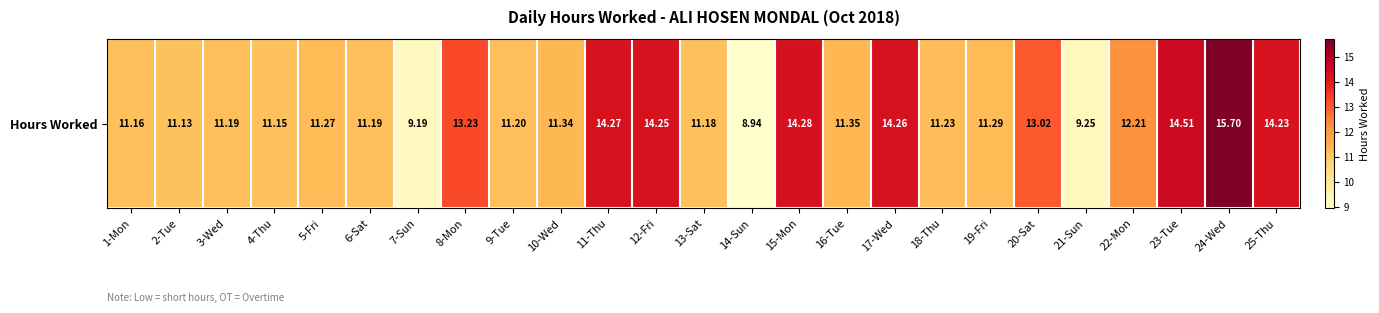

What is the change in value from 8-Mon to 24-Wed?

+2.5